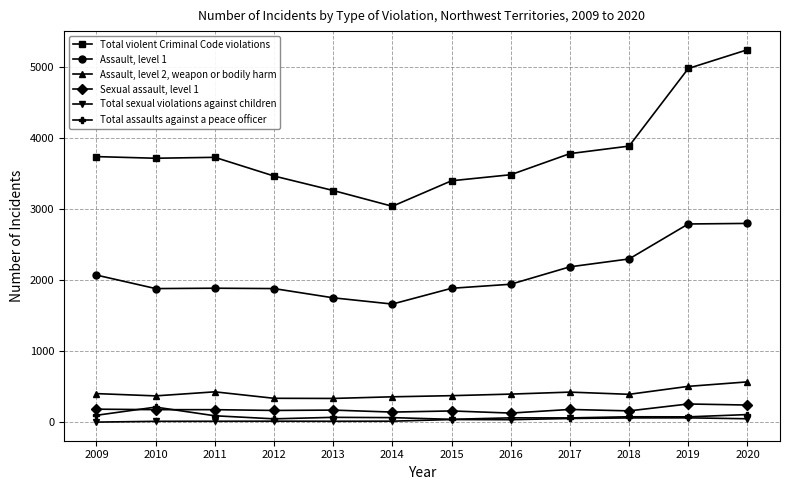

Which series has the widest spread of values?

Total violent Criminal Code violations